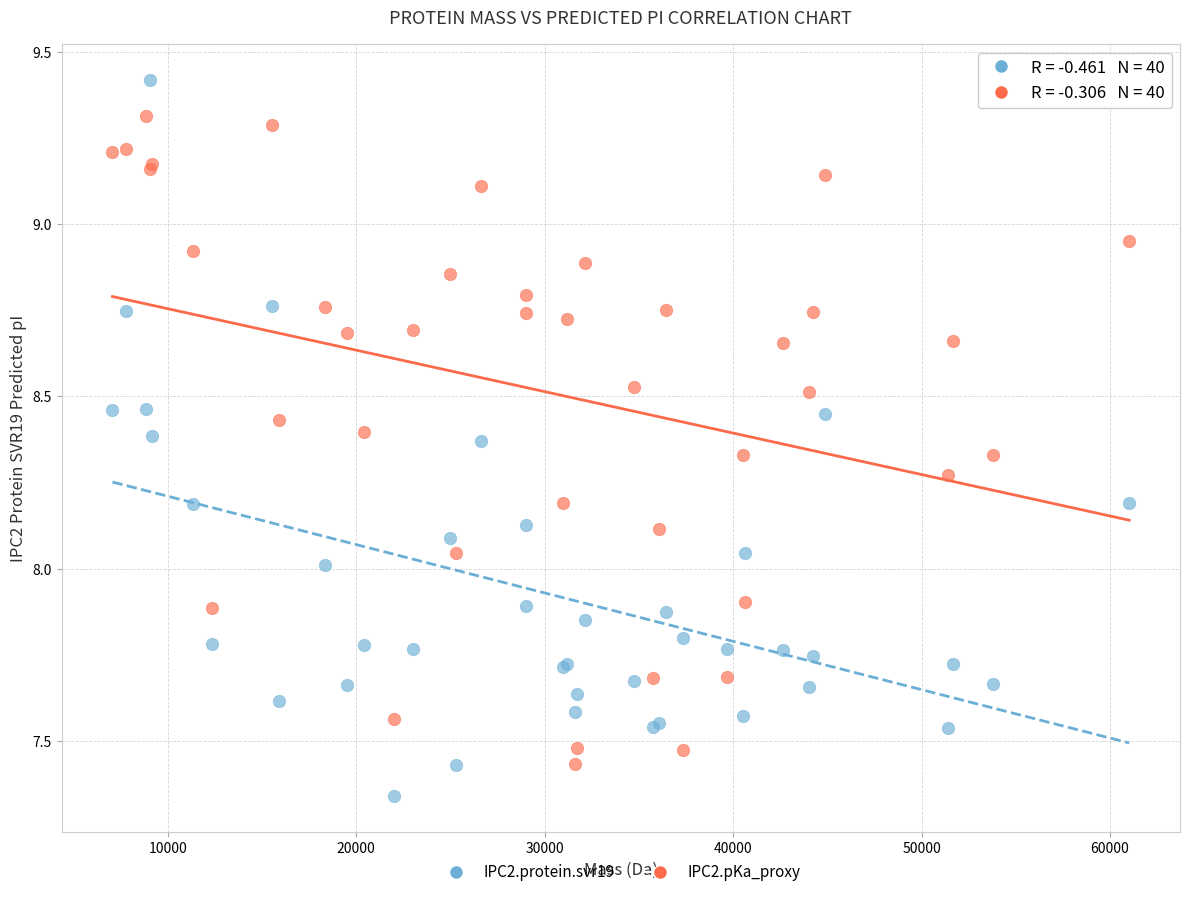

Which series reaches the minimum Y coordinate?

IPC2.protein.svr19